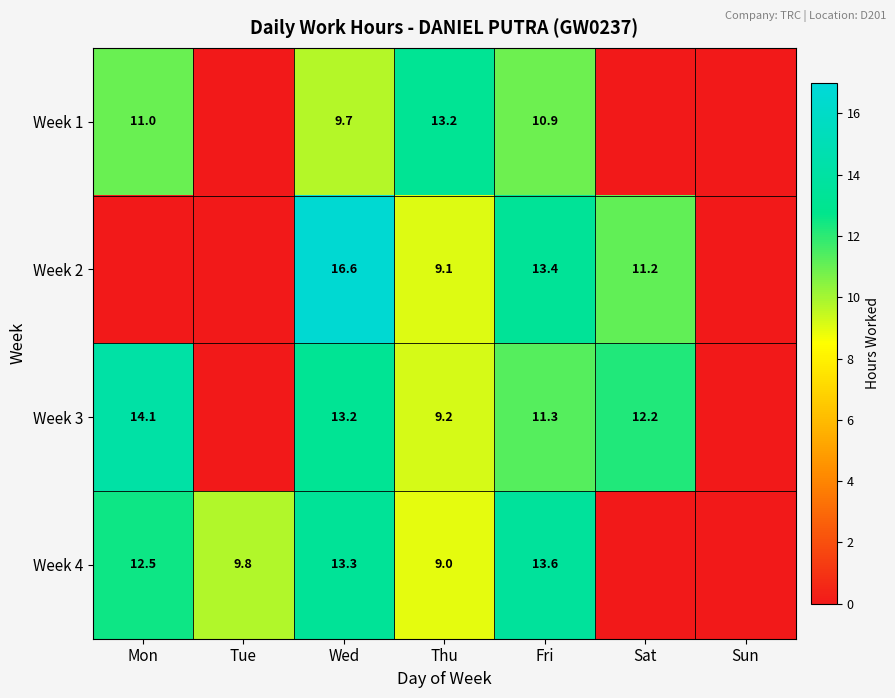

The value of Week 3 at Thu is 16.1. True or false?

False